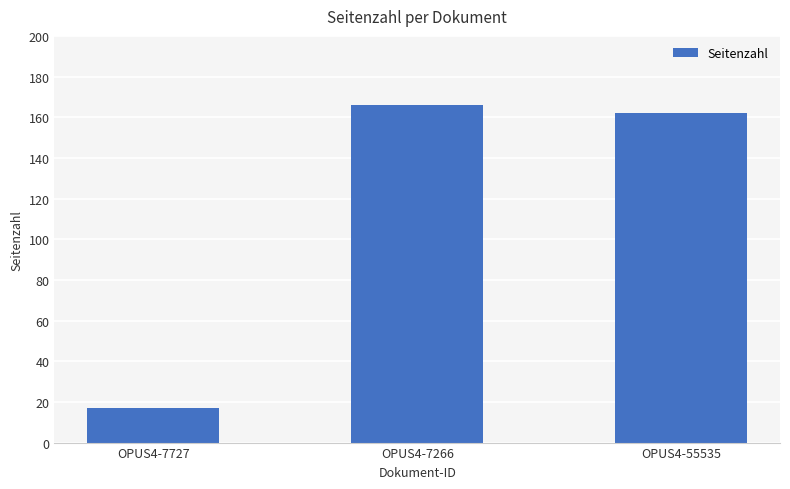

What is the minimum value shown in the chart?

17